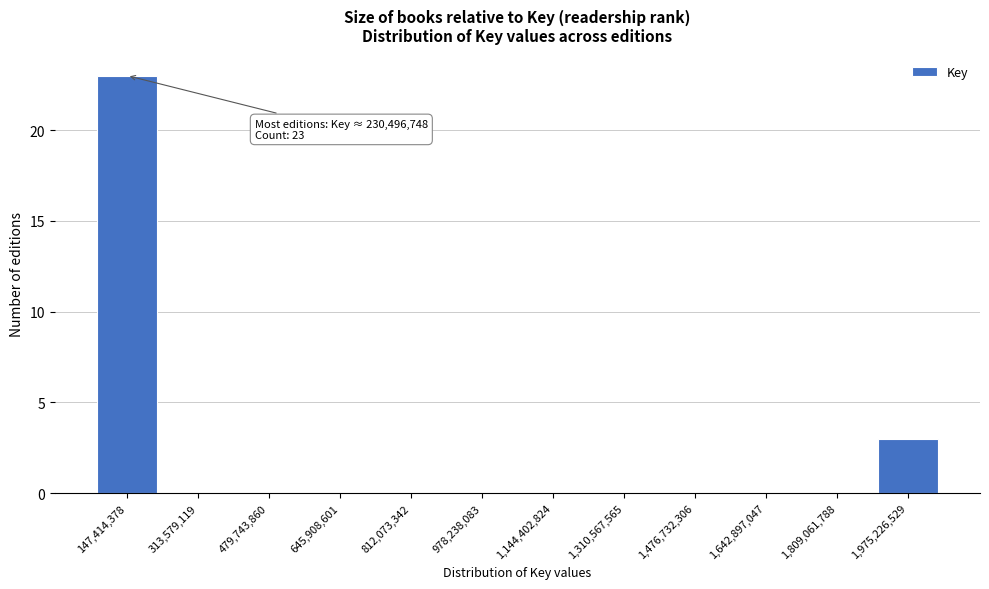

Reading left to right, what are all the values shown in this chart?

147,414,378=23	313,579,119=0	479,743,860=0	645,908,601=0	812,073,342=0	978,238,083=0	1,144,402,824=0	1,310,567,565=0	1,476,732,306=0	1,642,897,047=0	1,809,061,788=0	1,975,226,529=3